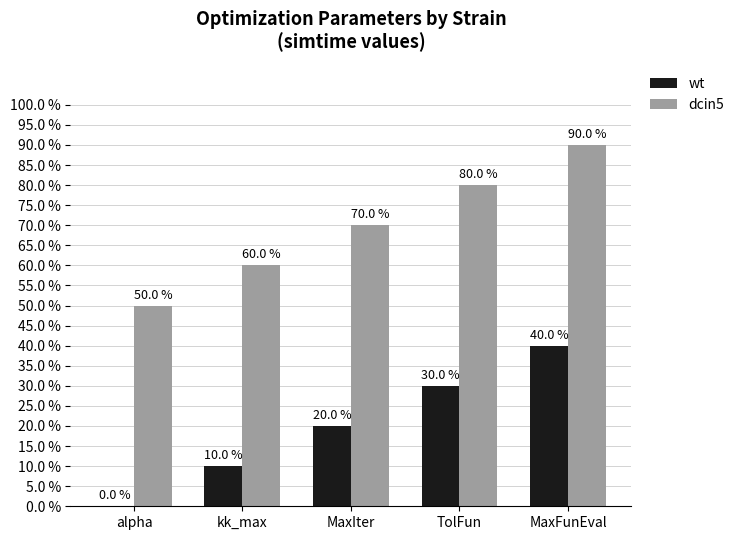

Is the value of wt at MaxFunEval greater than the value of dcin5 at kk_max?

No